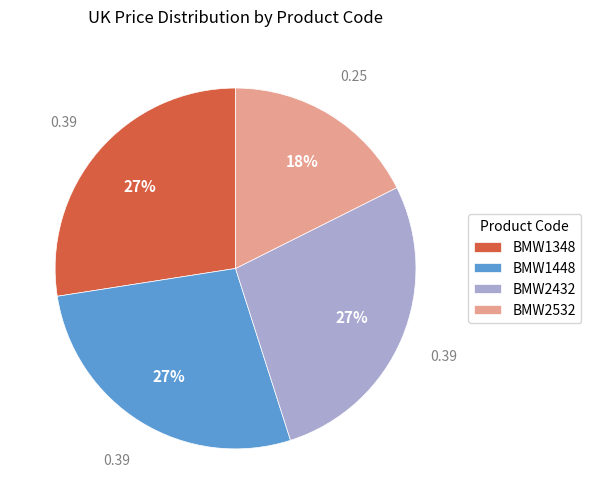

Combined, do BMW1448 and BMW1348 account for over 50%?

Yes